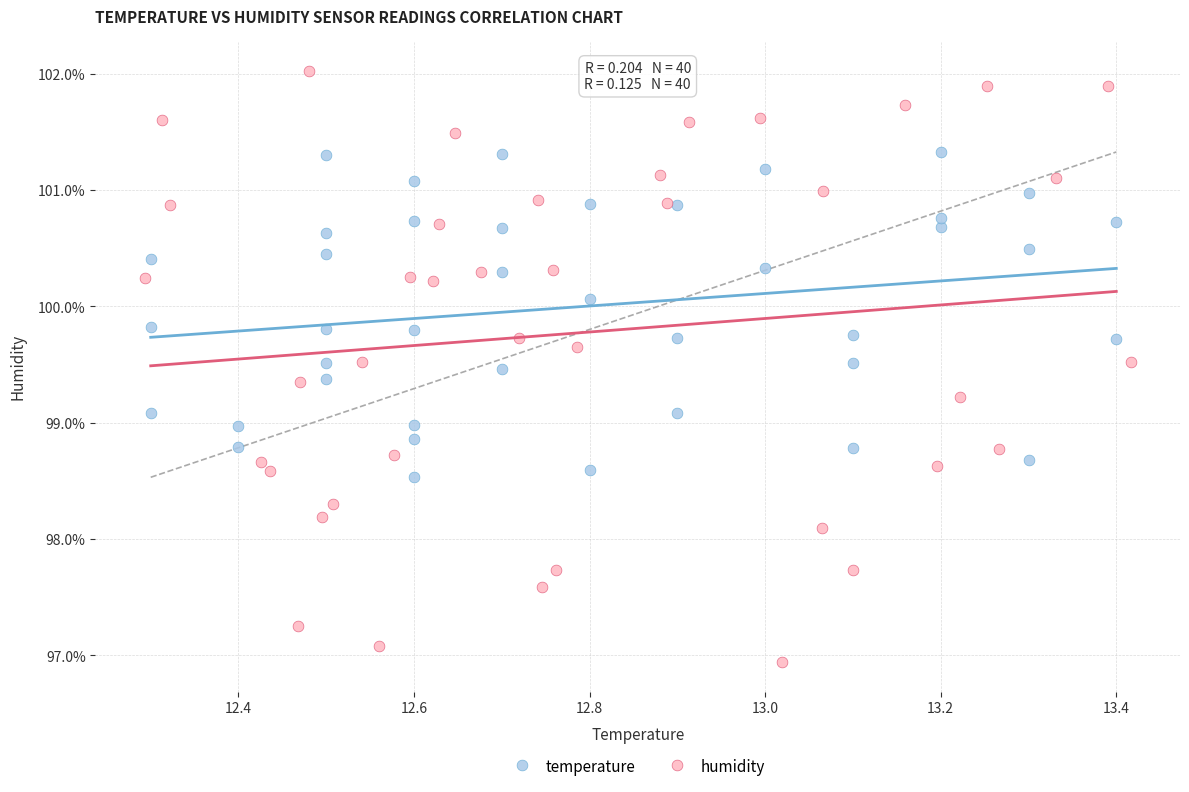

Which series reaches the minimum Y coordinate?

humidity